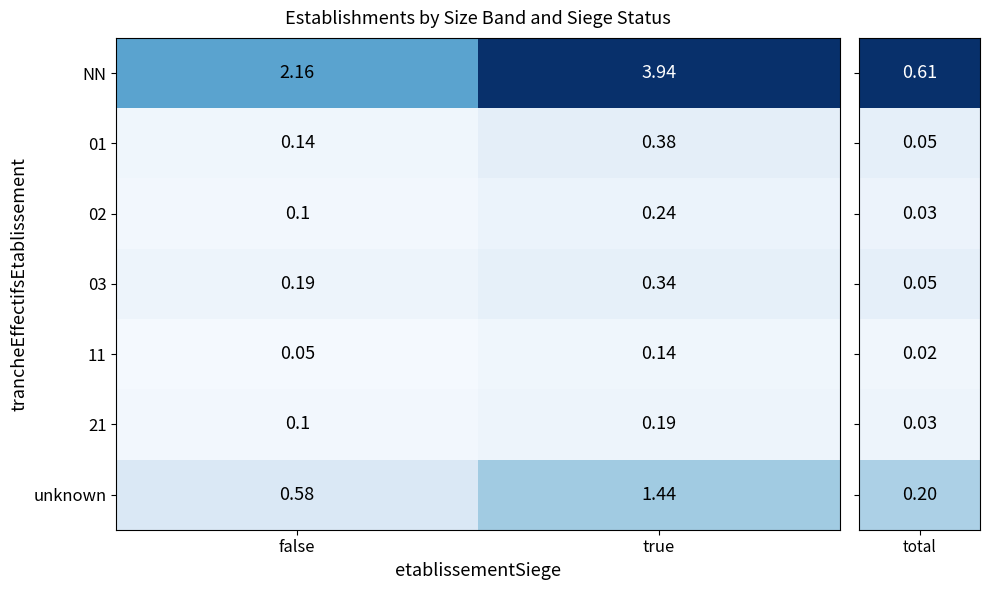

Which category has the highest value in the unknown series?

true